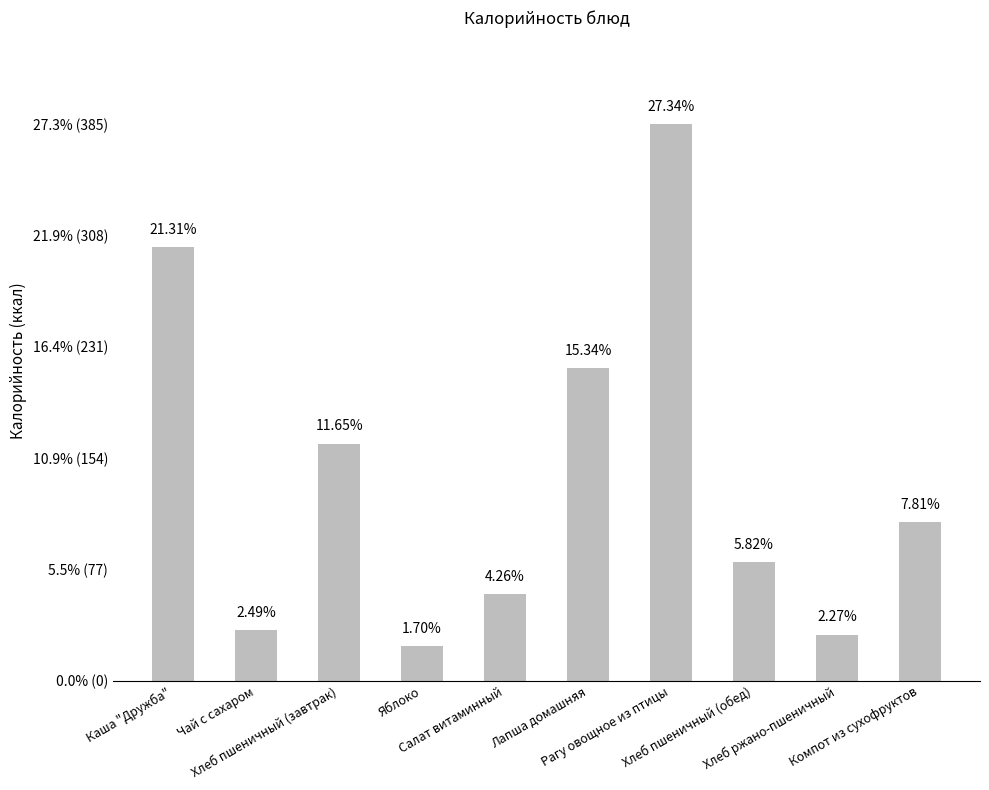

What position from the left is Яблоко?

4